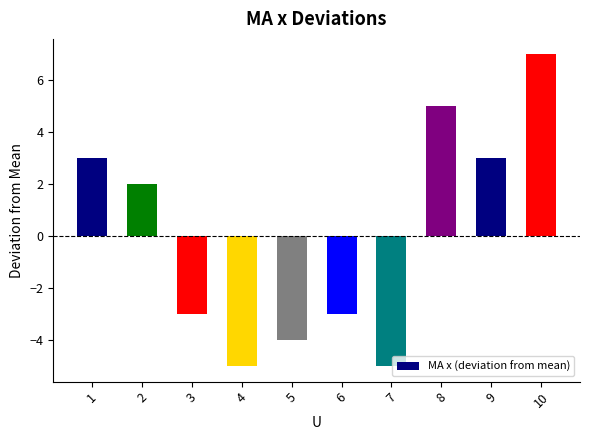

What is the value of the 10th bar from the left?

7